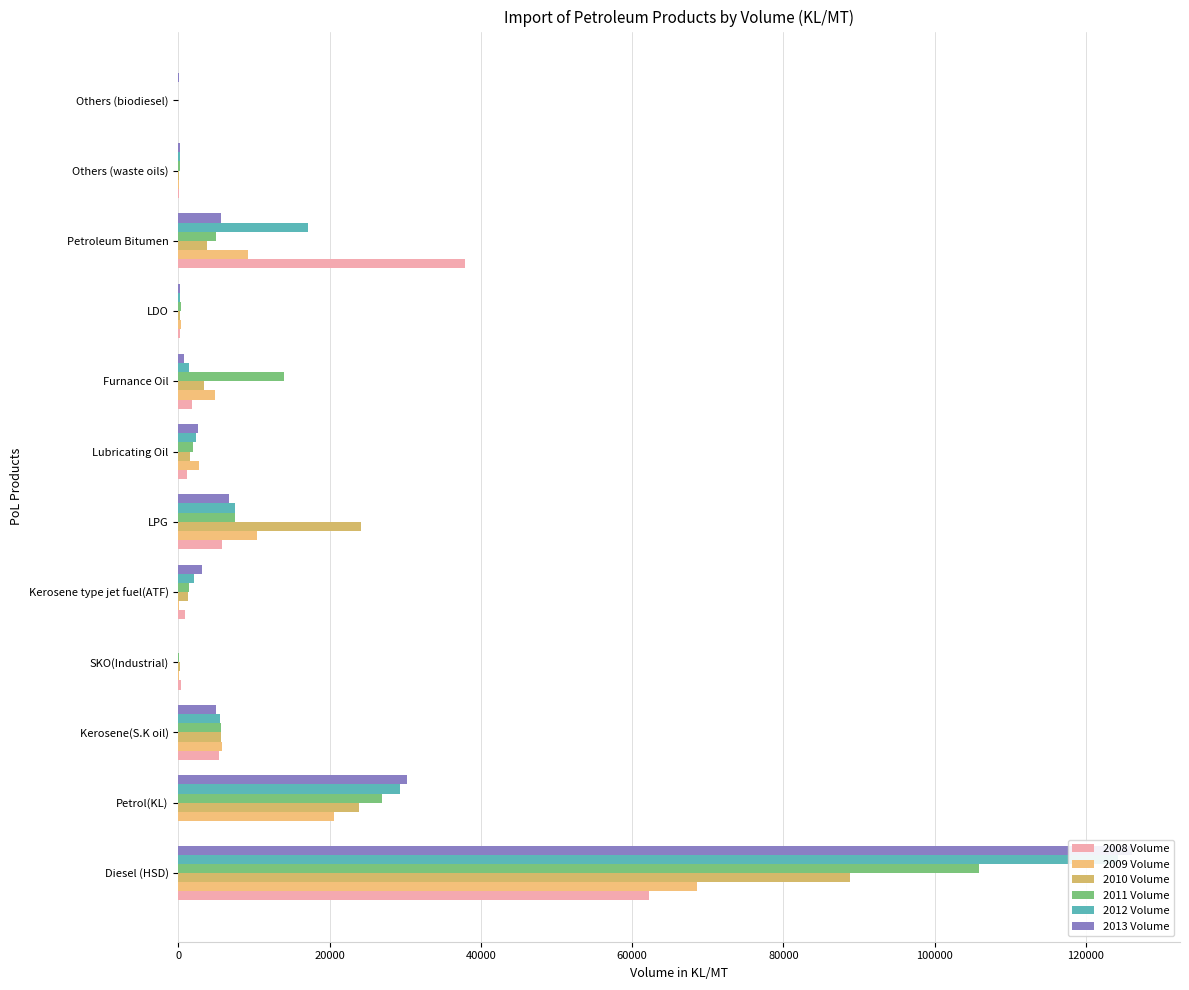

What is the difference between the second highest and second lowest values in the 2008 Volume series?

37883.4